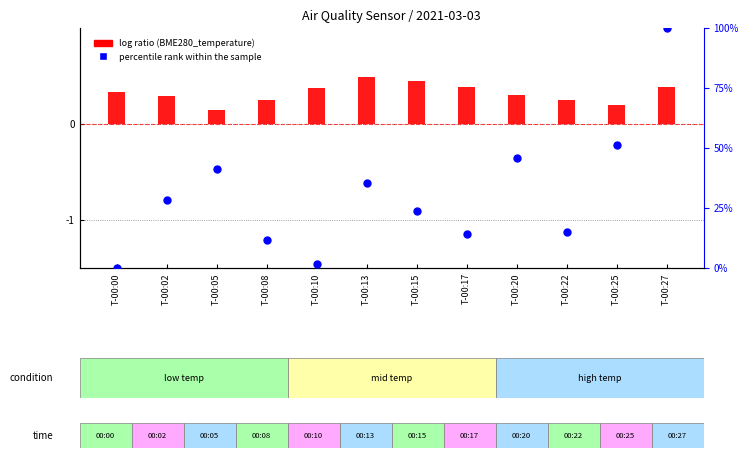

At how many categories does at least one series exceed 83?

1